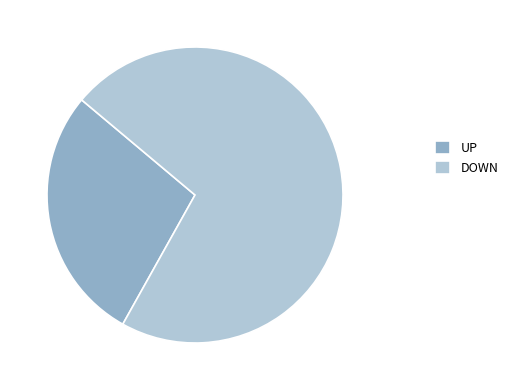

Rank the categories by value from highest to lowest.

DOWN, UP